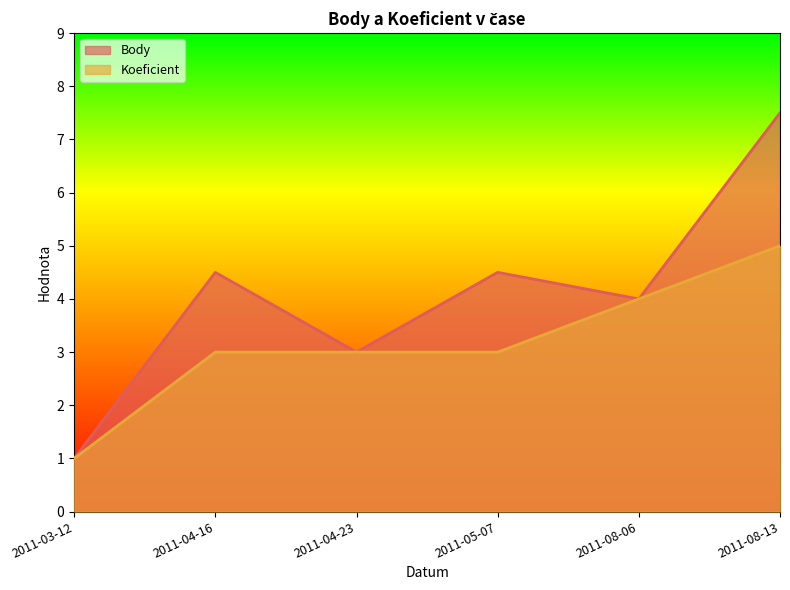

Between 2011-04-16 and 2011-08-06, which series saw the biggest shift?

Koeficient